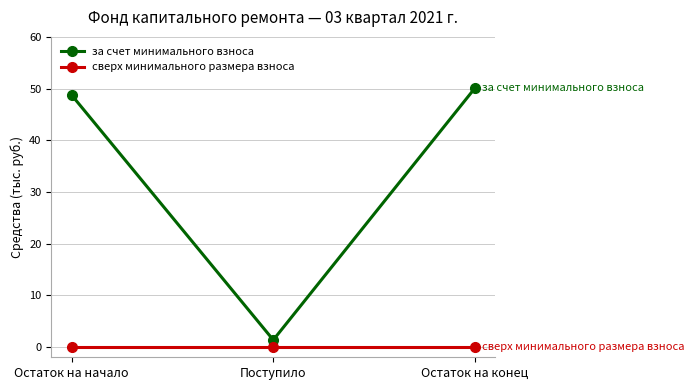

What is the value of the за счет минимального взноса point at the 1st from the left?

48.8